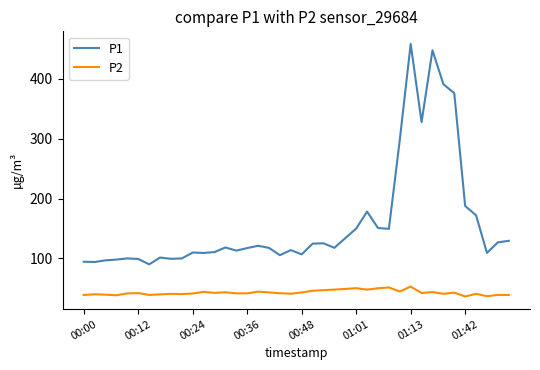

True or false: P2 and P1 intersect in this chart.

False